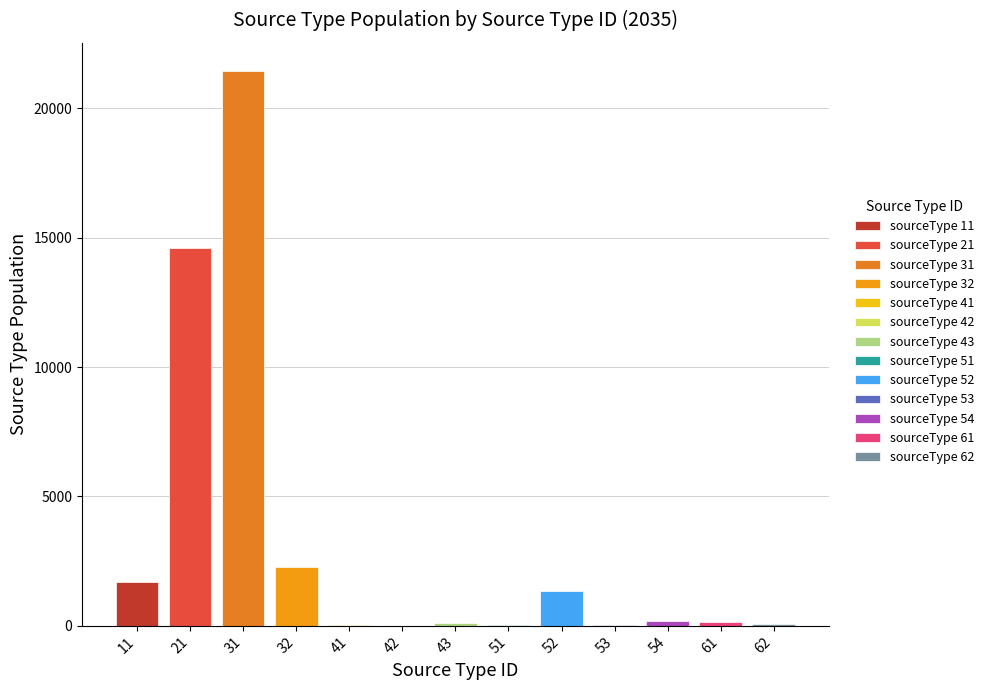

The value at 43 is 159.8. True or false?

False